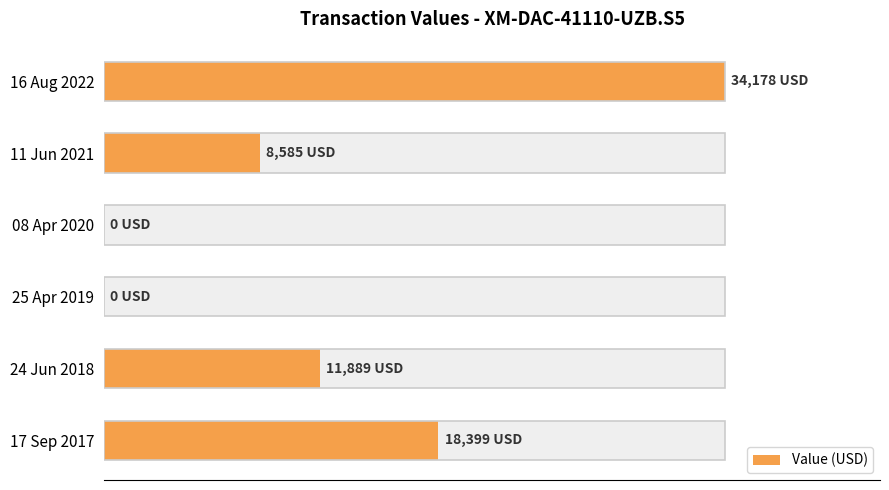

Is it true that the value at 10000 is 23606?

False